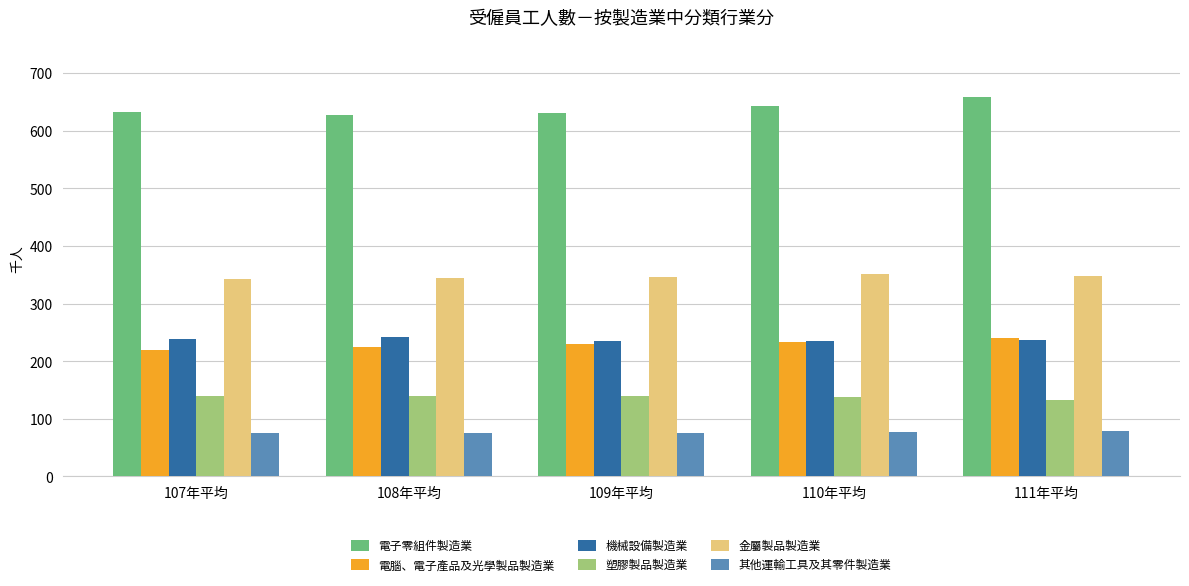

What is the difference between the highest and lowest values at 107年平均?

557